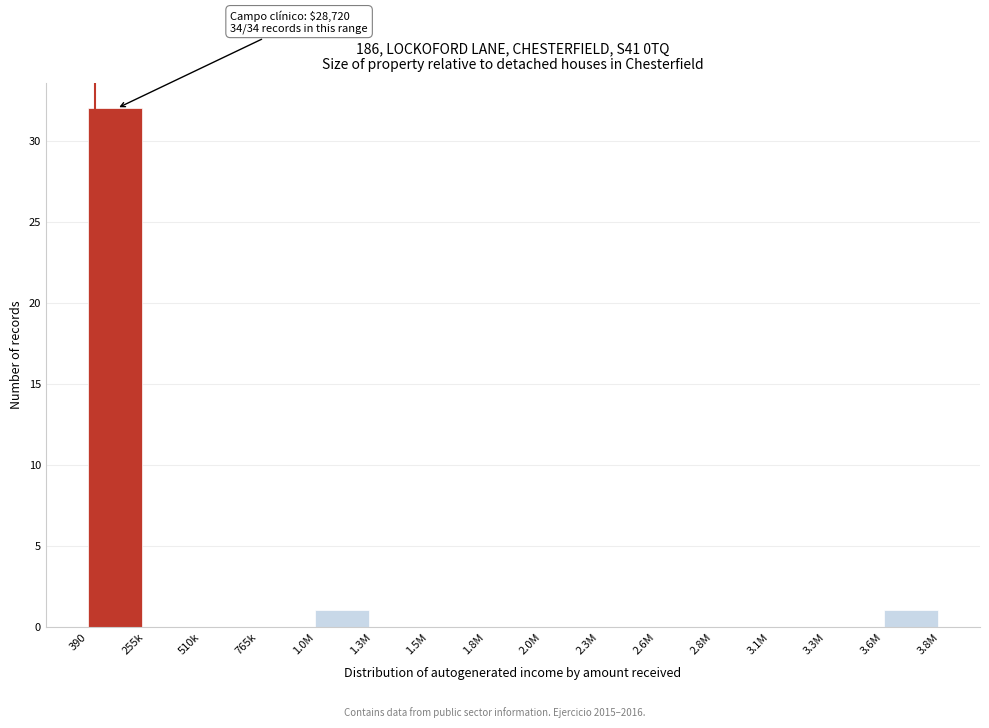

Reading left to right, transcribe all the data shown in this chart.

390=32	255k=0	510k=0	765k=0	1.0M=1	1.3M=0	1.5M=0	1.8M=0	2.0M=0	2.3M=0	2.6M=0	2.8M=0	3.1M=0	3.3M=0	3.6M=1